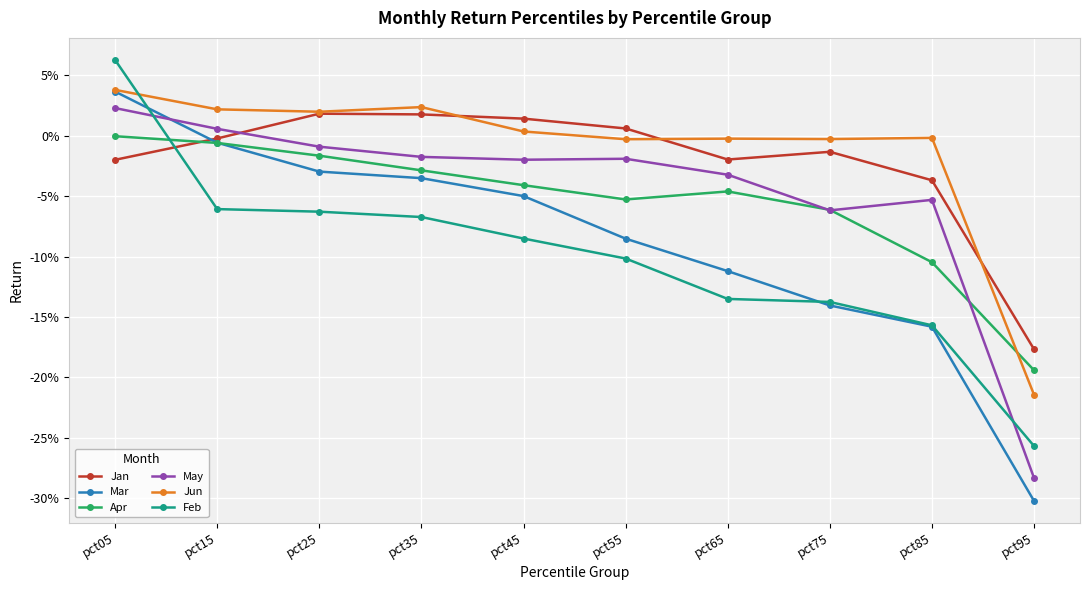

True or false: Jan has more than 2 points higher than both neighbors.

False